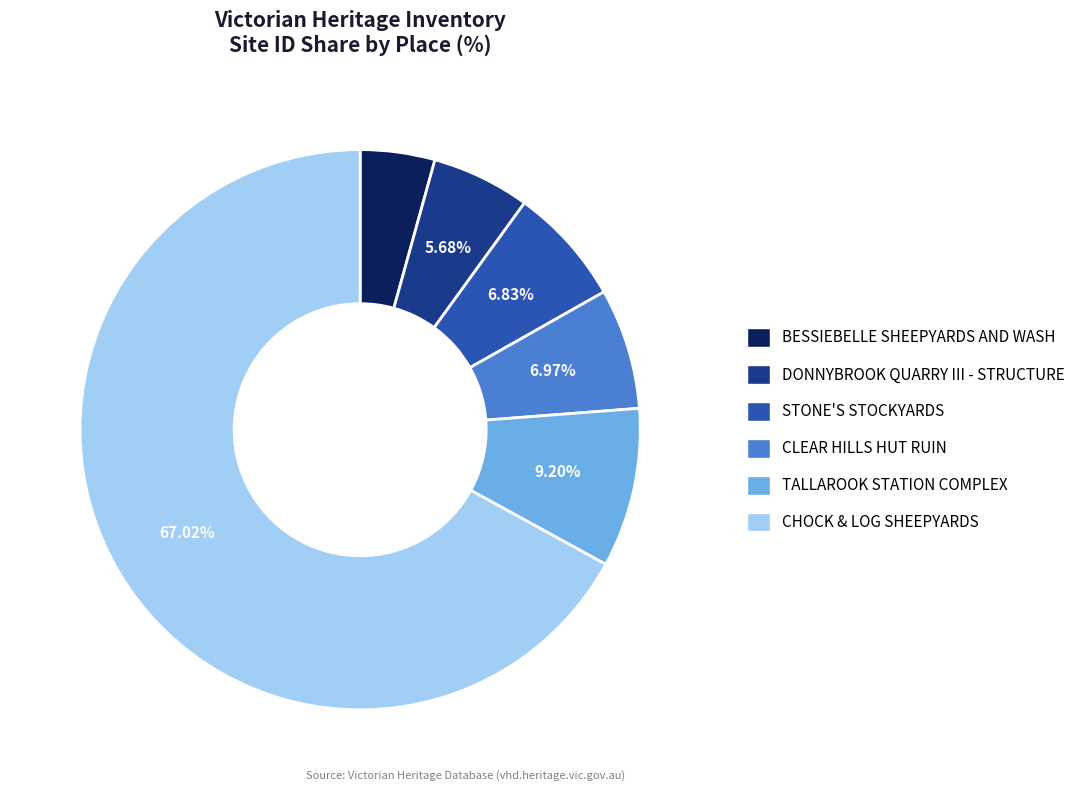

Between CLEAR HILLS HUT RUIN and BESSIEBELLE SHEEPYARDS AND WASH, which is larger?

CLEAR HILLS HUT RUIN